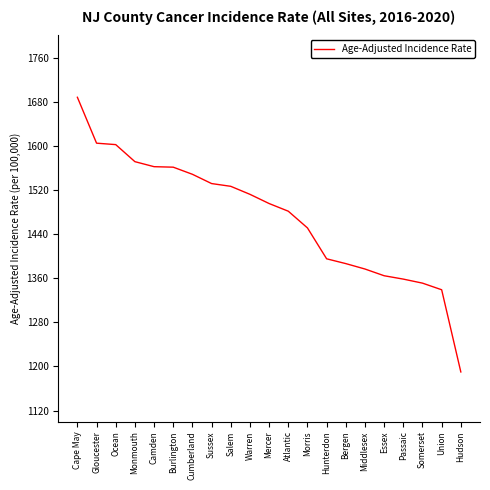

What is the difference between the maximum and minimum values?

497.9